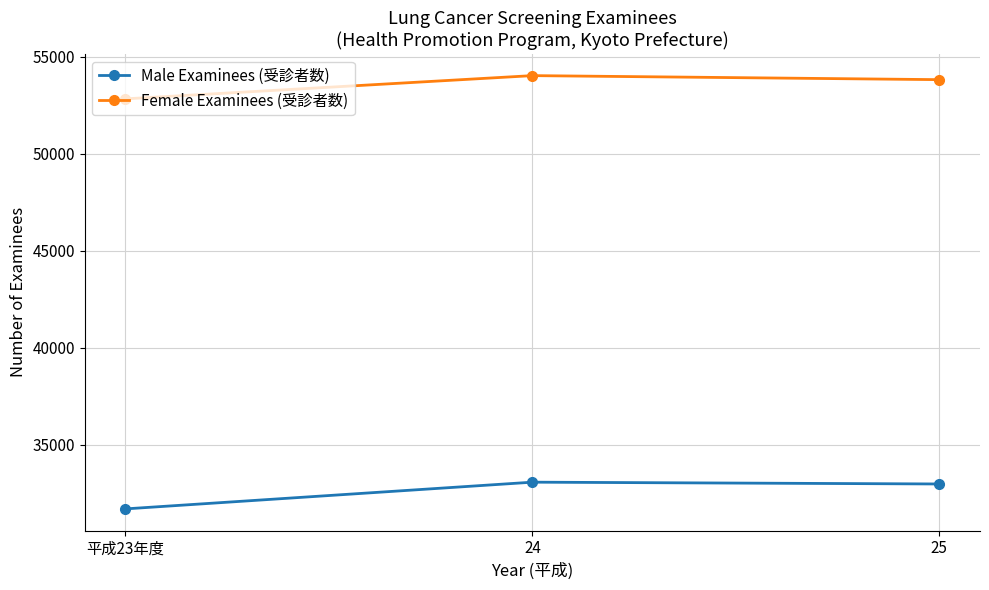

How many values in the Female Examinees (受診者数) series are below 53823?

1